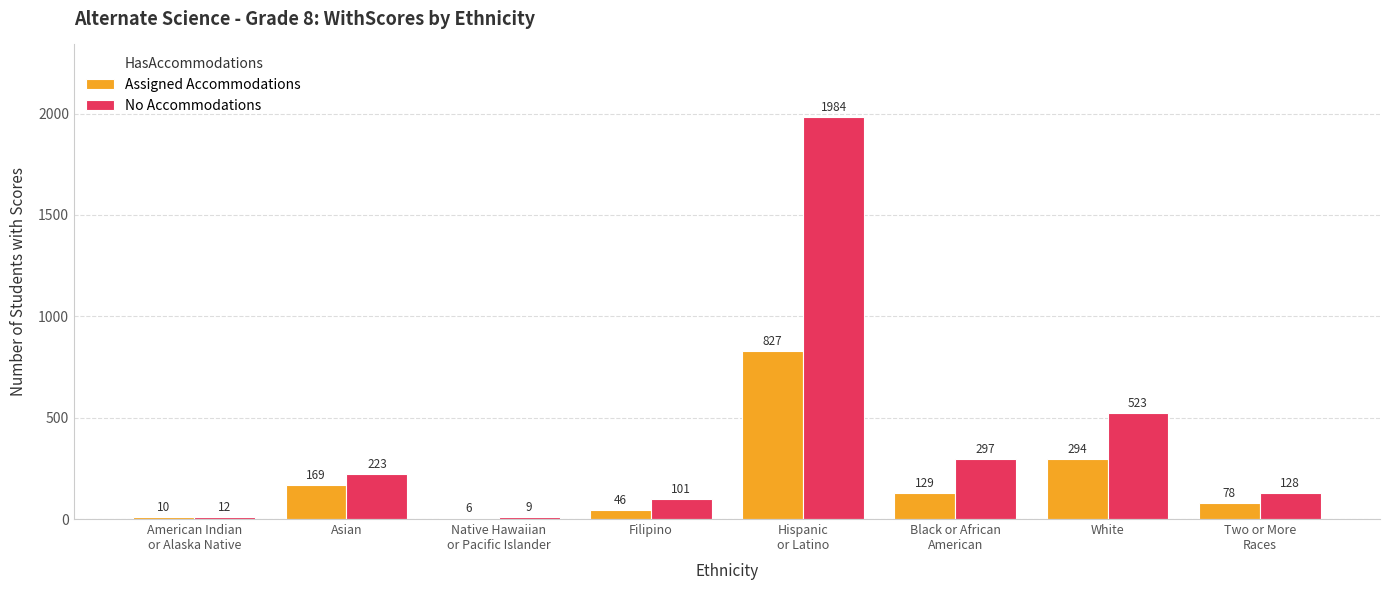

Is it true that No Accommodations equals 470 at Black or African
American?

False